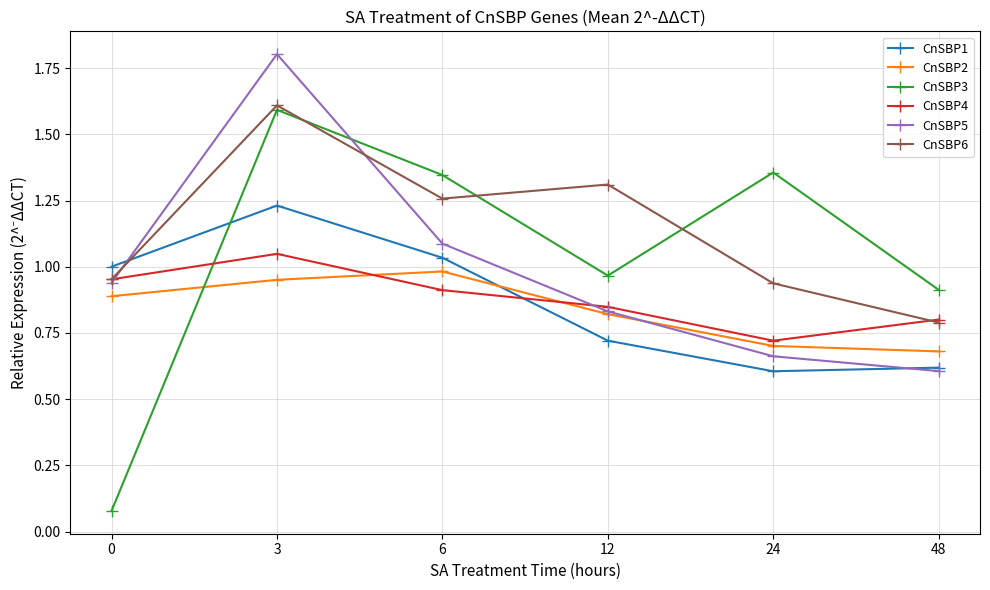

Rank the categories by CnSBP4 value from highest to lowest.

3, 0, 6, 12, 48, 24